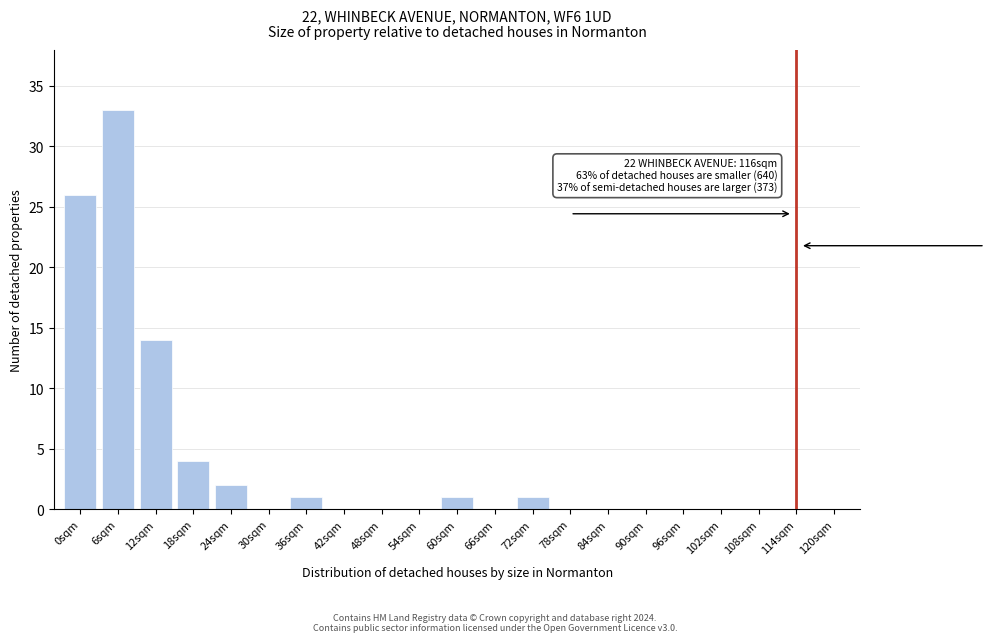

Reading left to right, what are all the values shown in this chart?

0sqm=26	6sqm=33	12sqm=14	18sqm=4	24sqm=2	30sqm=0	36sqm=1	42sqm=0	48sqm=0	54sqm=0	60sqm=1	66sqm=0	72sqm=1	78sqm=0	84sqm=0	90sqm=0	96sqm=0	102sqm=0	108sqm=0	114sqm=0	120sqm=0